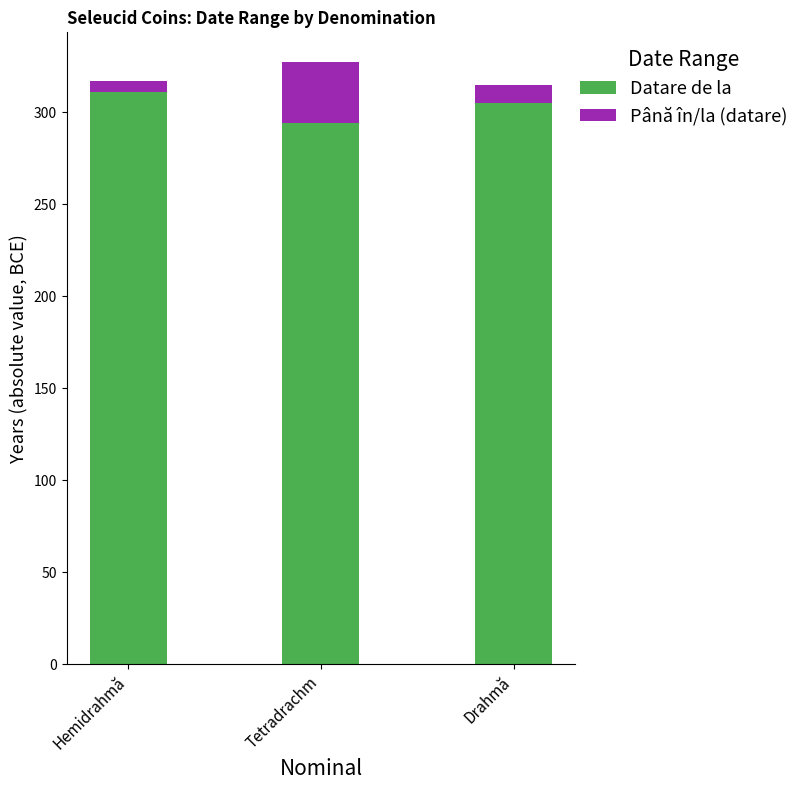

What is the total value across all series at Tetradrachm?

327